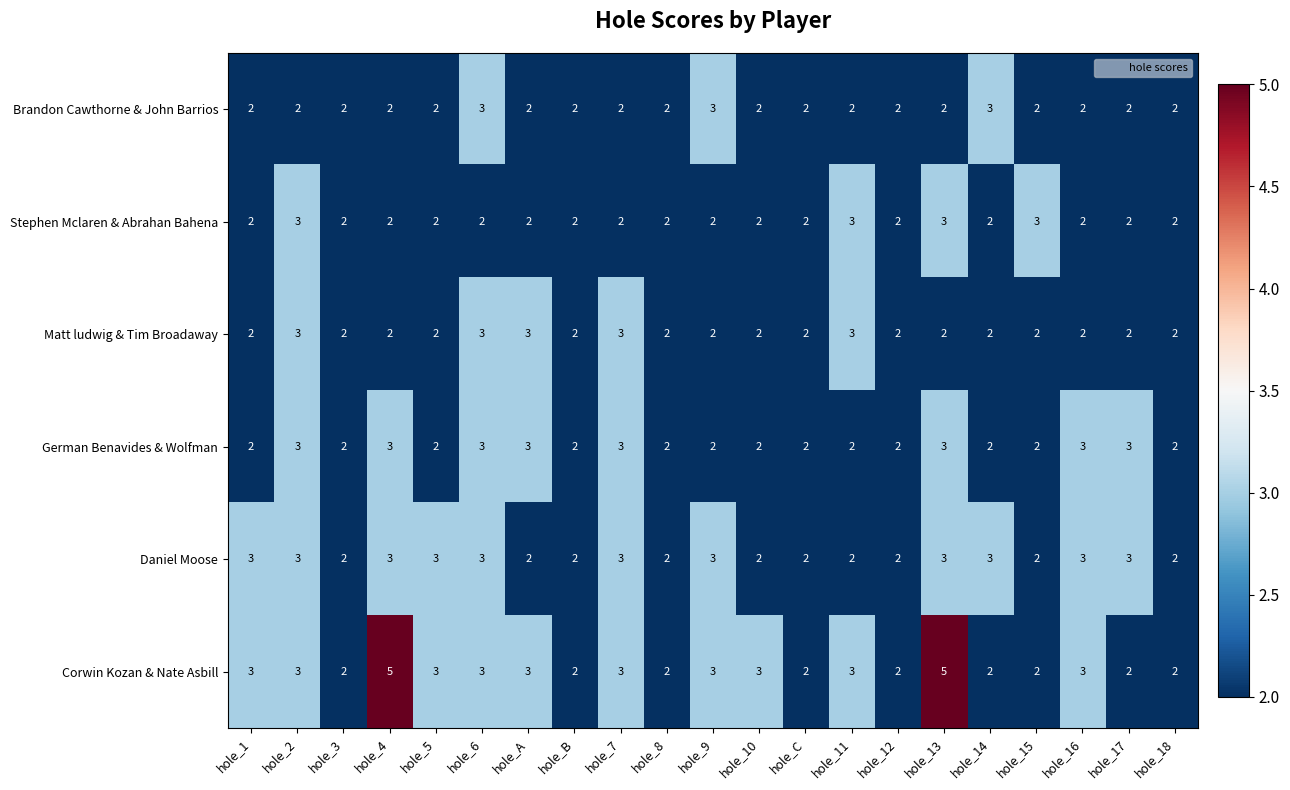

Which series changed the most between hole_4 and hole_10?

Corwin Kozan & Nate Asbill